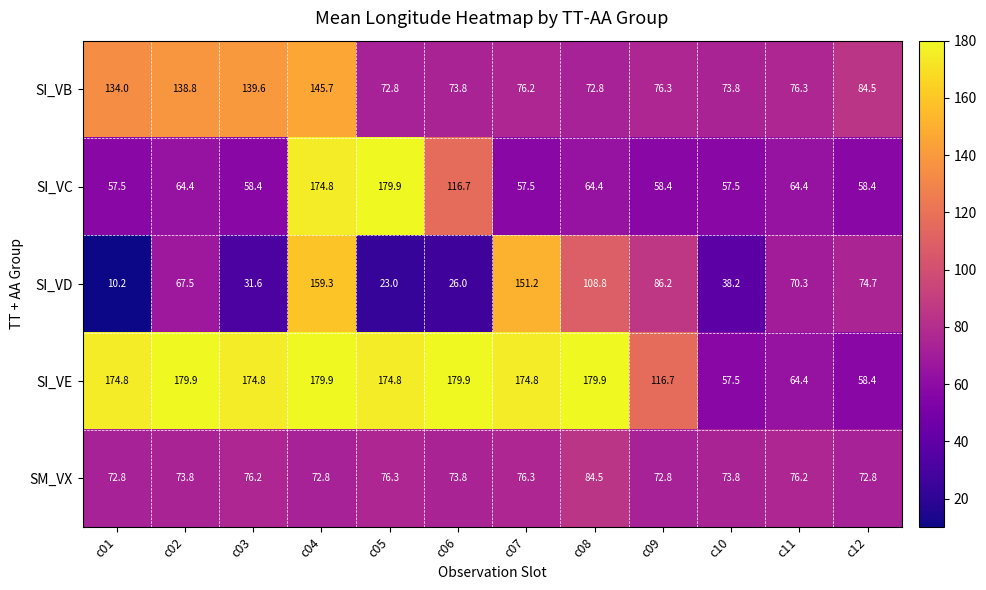

What is the difference between the highest and lowest values at c09?

58.3